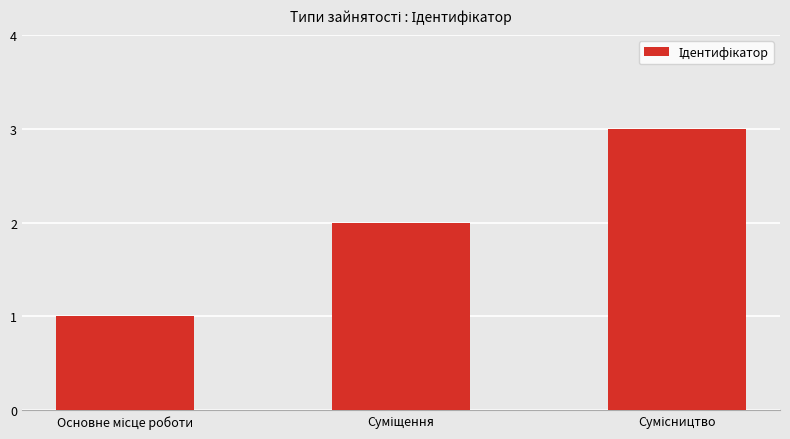

What is the maximum value shown in the chart?

3